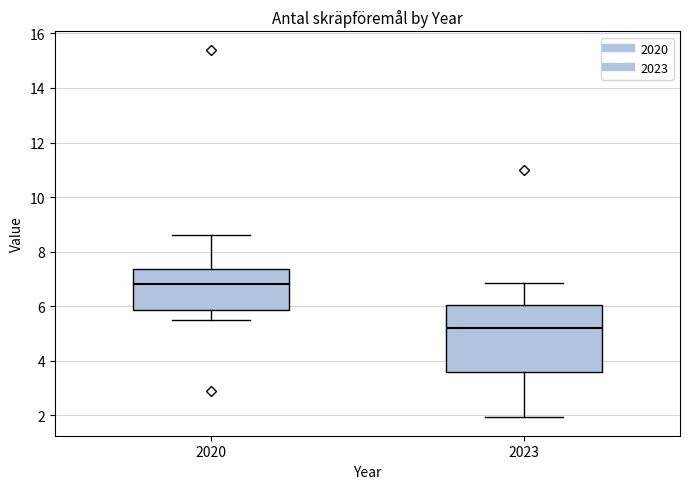

Where does the upper whisker of the box at x = 2020 end on the y-axis? The values are not printed on the chart, so give them approximately, as read against the axis.

8.6